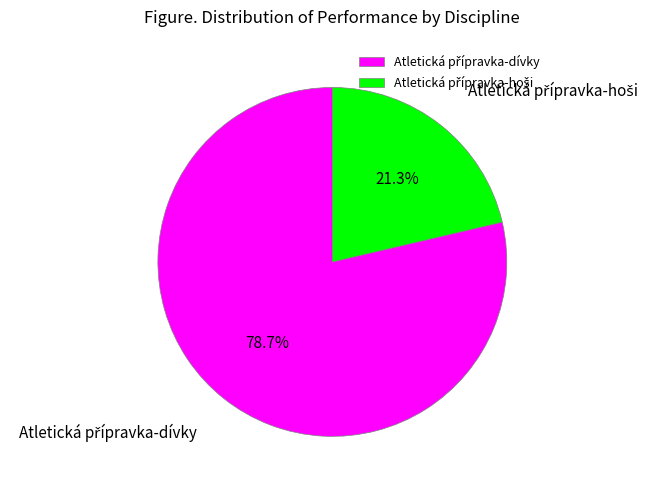

Does any single category account for the majority?

Yes